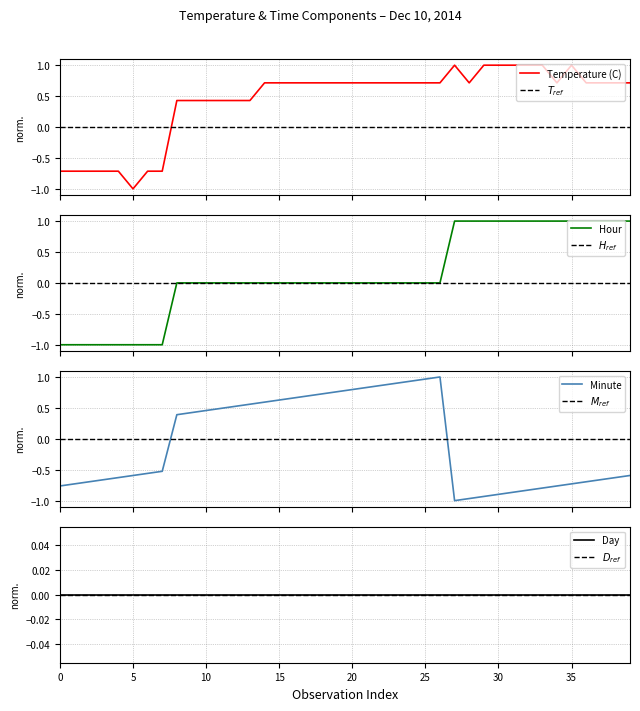

What is the minimum value for Temperature (C)?

-1.0